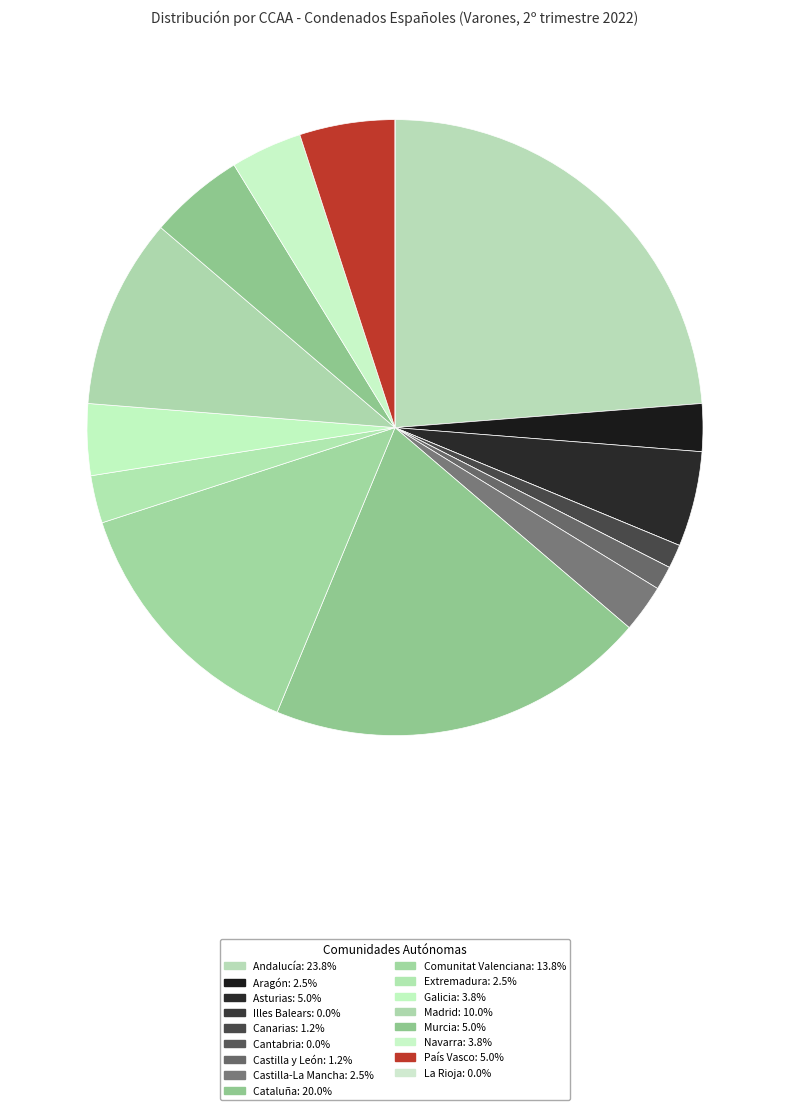

The Illes Balears slice represents 0% of the pie. True or false?

True